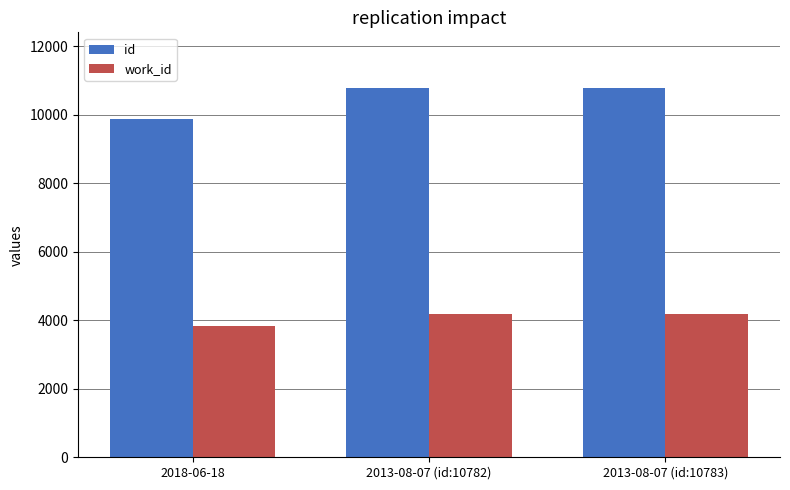

Does the chart contain stacked bars?

No